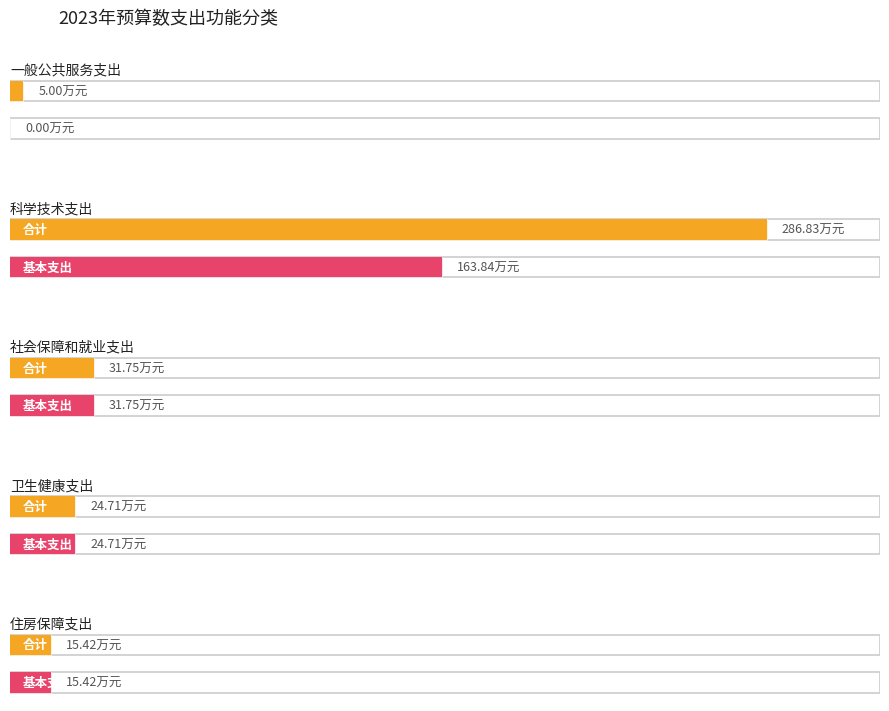

How many bars are there in total?

10